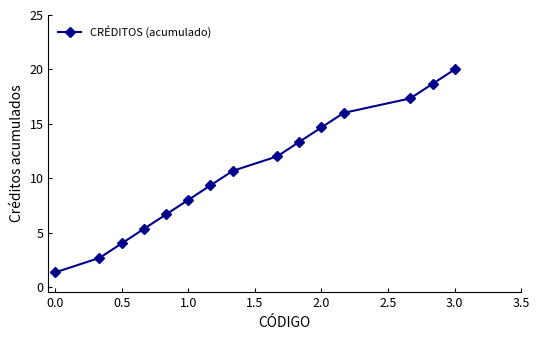

What is the value of the 15th point from the left?

20.0